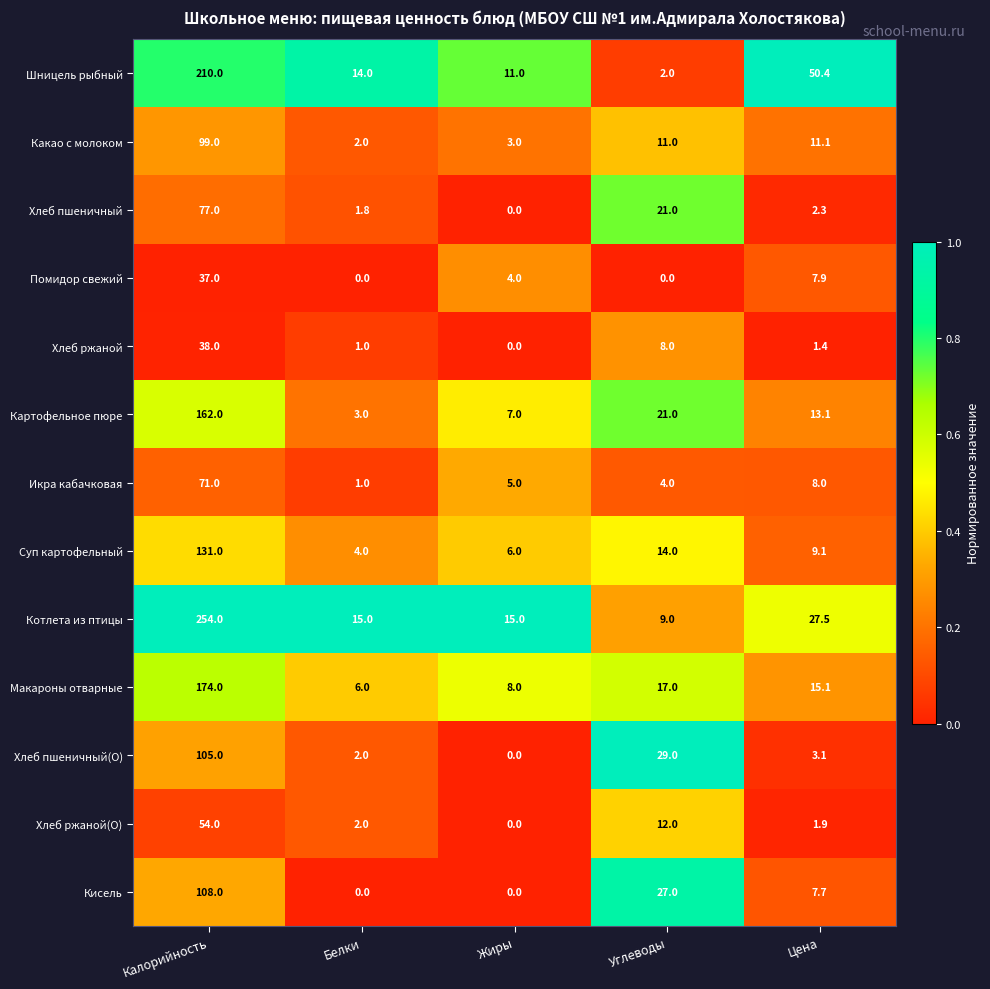

List the series in order of their peak value, lowest first.

Помидор свежий, Хлеб ржаной, Хлеб ржаной(О), Икра кабачковая, Хлеб пшеничный, Какао с молоком, Хлеб пшеничный(О), Кисель, Суп картофельный, Картофельное пюре, Макароны отварные, Шницель рыбный, Котлета из птицы